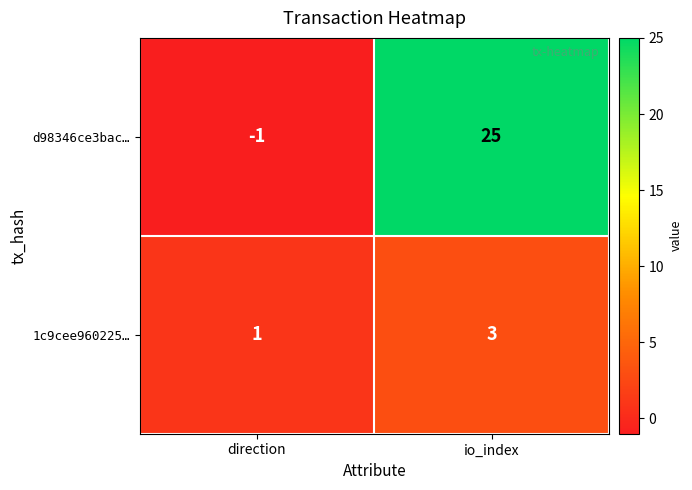

What is the sum of all d98346ce3bac… values?

24